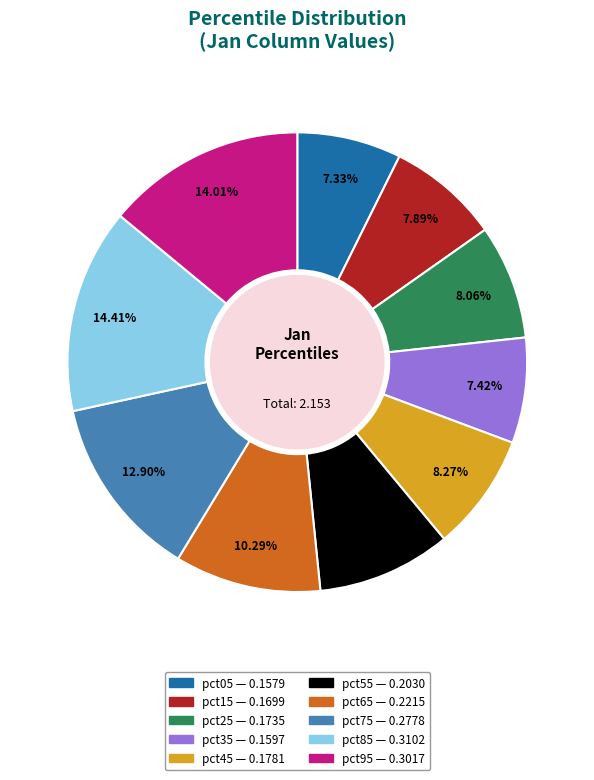

Count the number of slices in the pie.

10